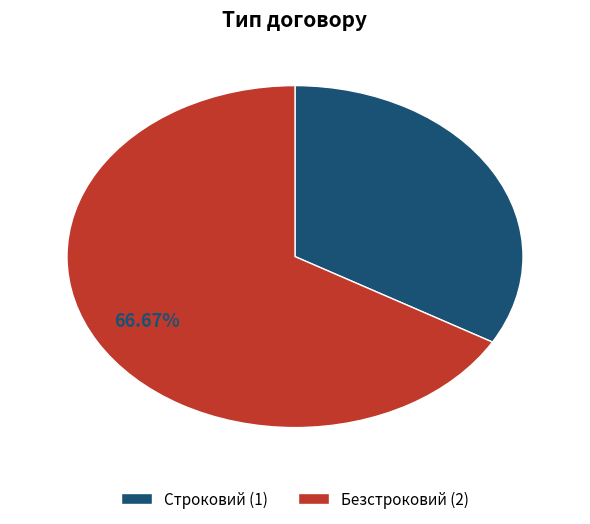

What is the smallest slice in the pie chart?

Строковий